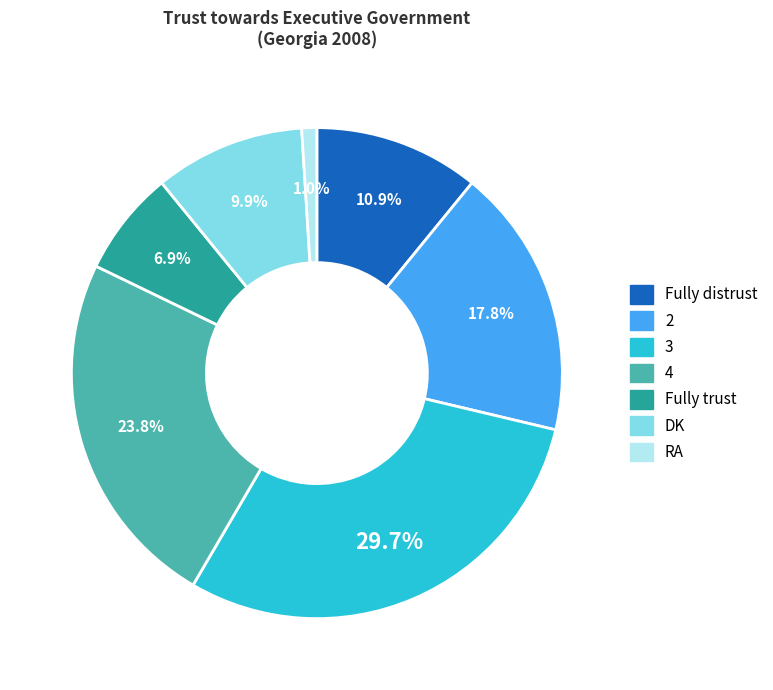

Is it true that Fully trust is 22% of the pie?

False